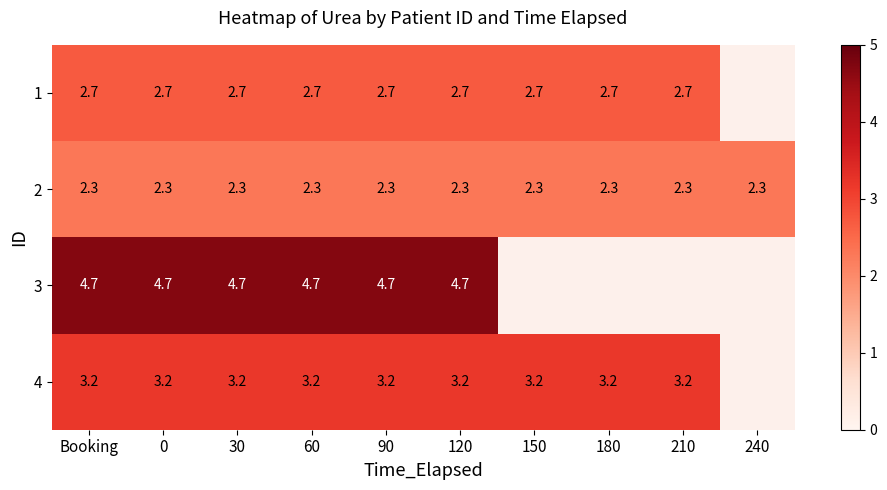

Rank the series at 0 from lowest to highest value.

2, 1, 4, 3